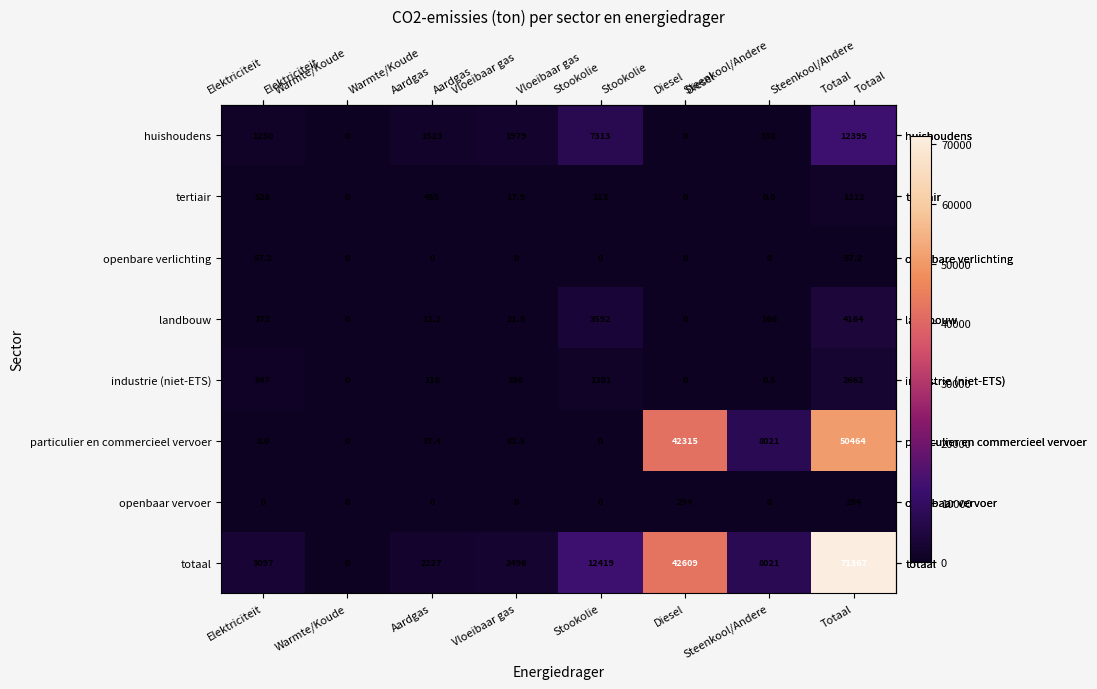

The industrie (niet-ETS) series shows 118.0 at Aardgas. True or false?

True